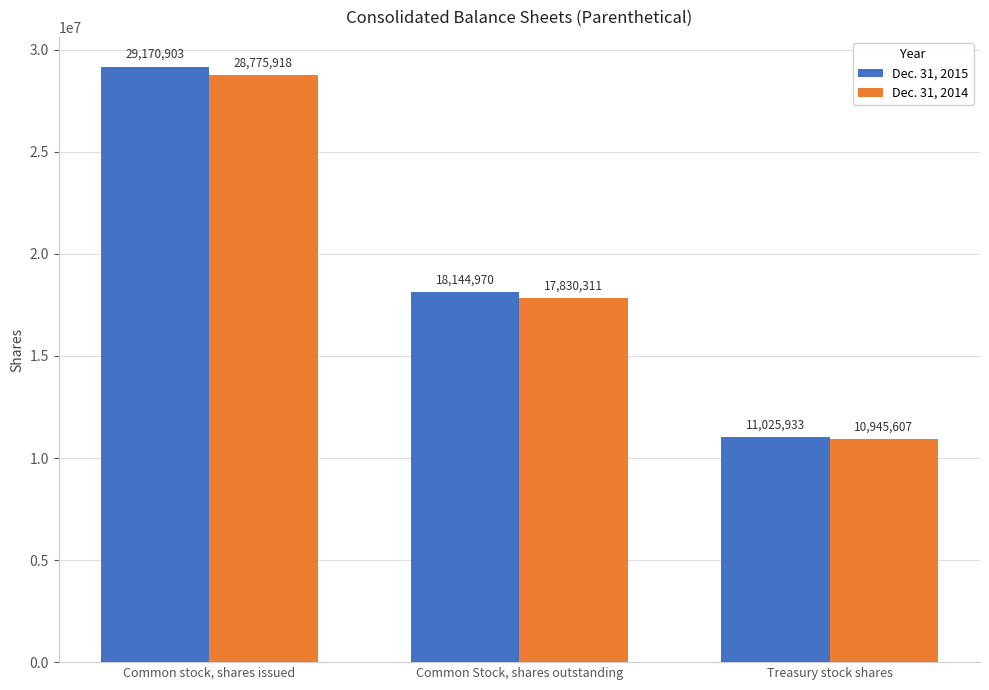

At which label is Dec. 31, 2014 closest to 19860762?

Common Stock, shares outstanding